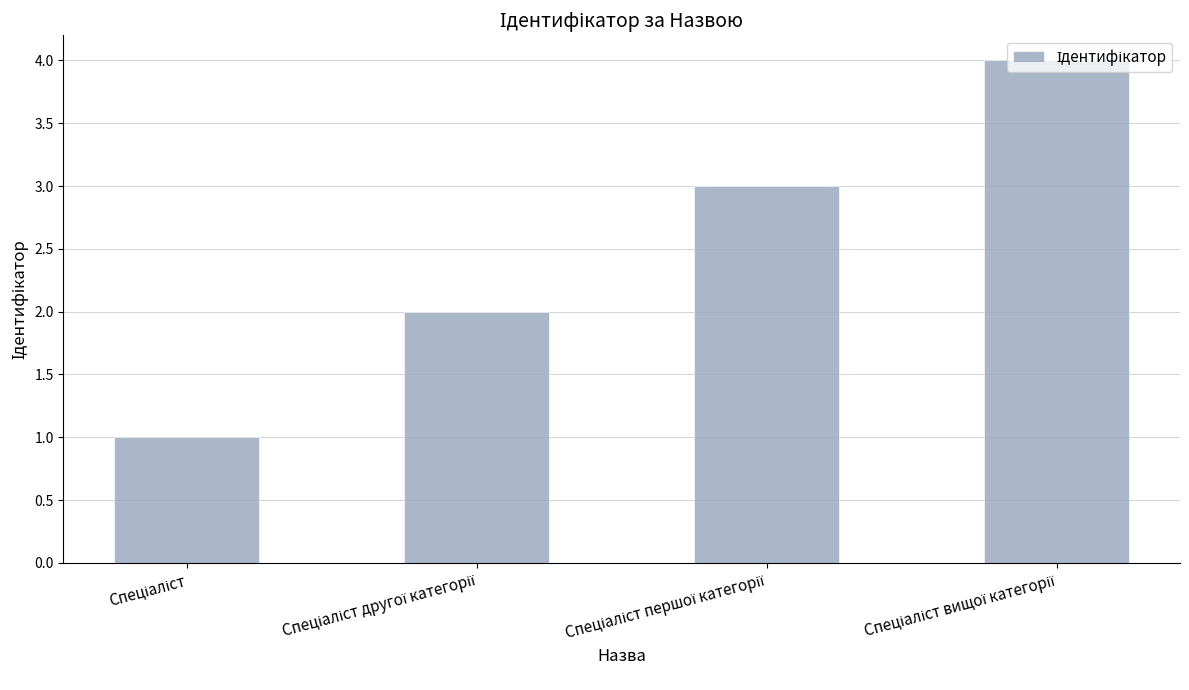

What is the maximum value shown in the chart?

4